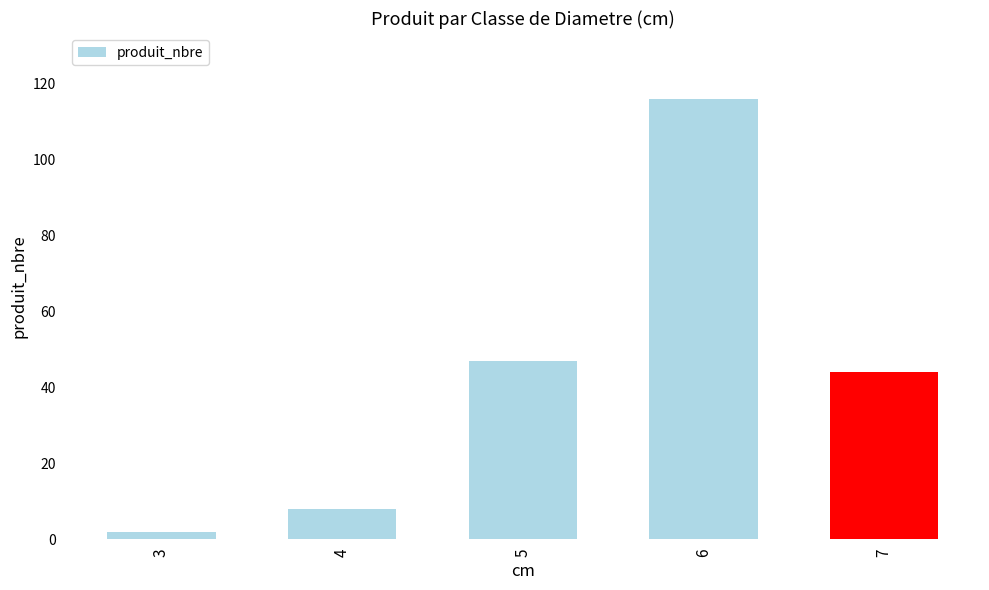

Are the bars horizontal?

No